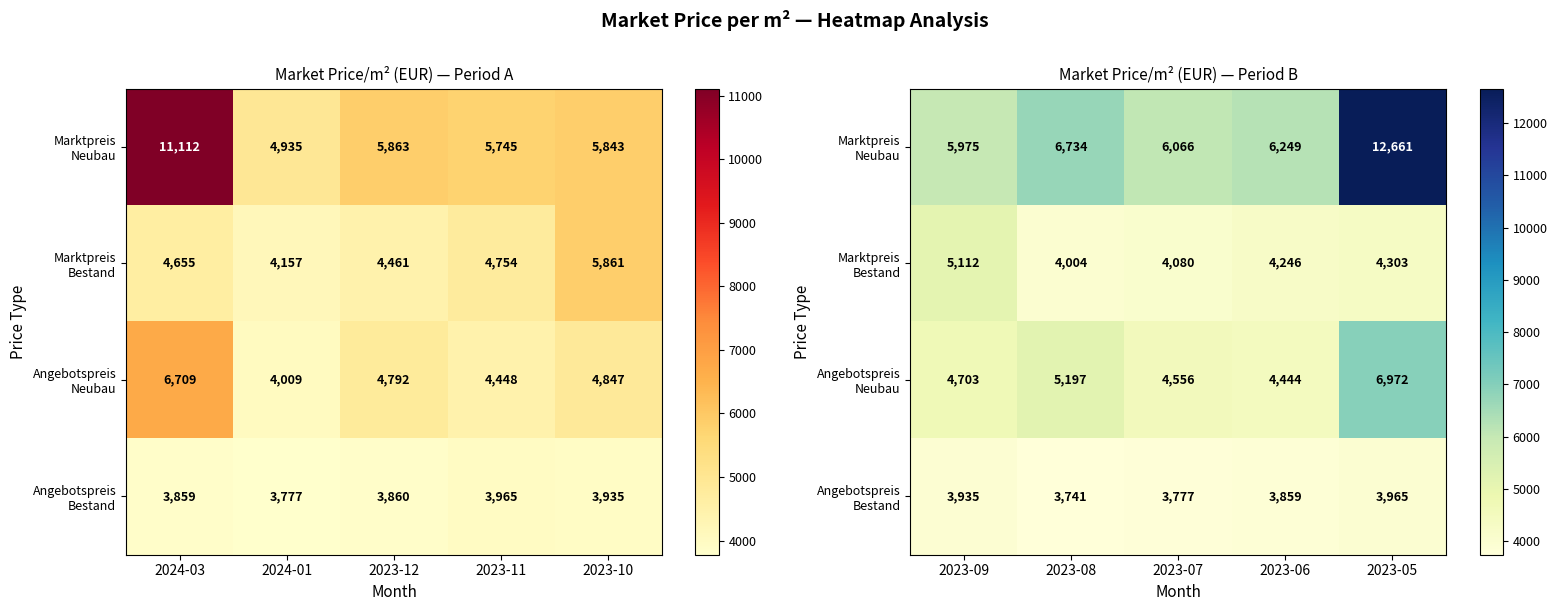

What is the lowest value of the Marktpreis Bestand series?

4004.1